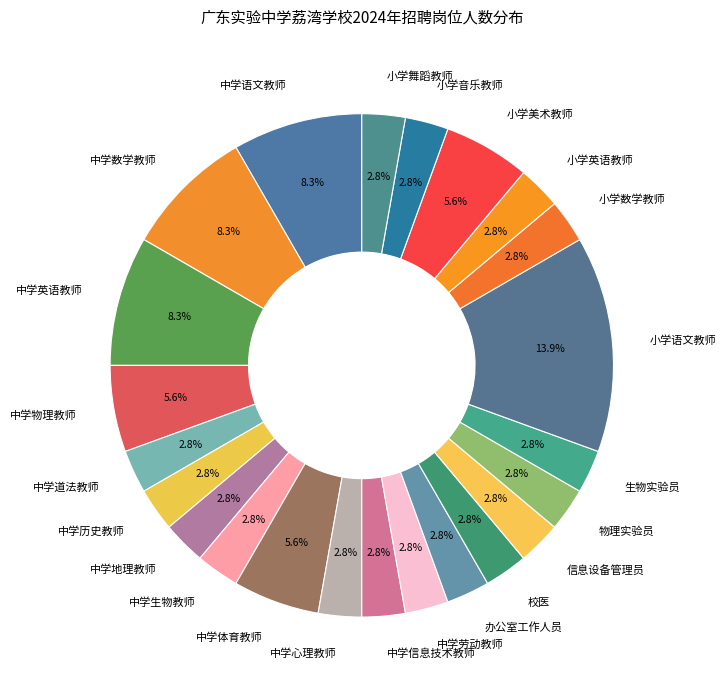

Which category has the biggest portion of the pie?

小学语文教师